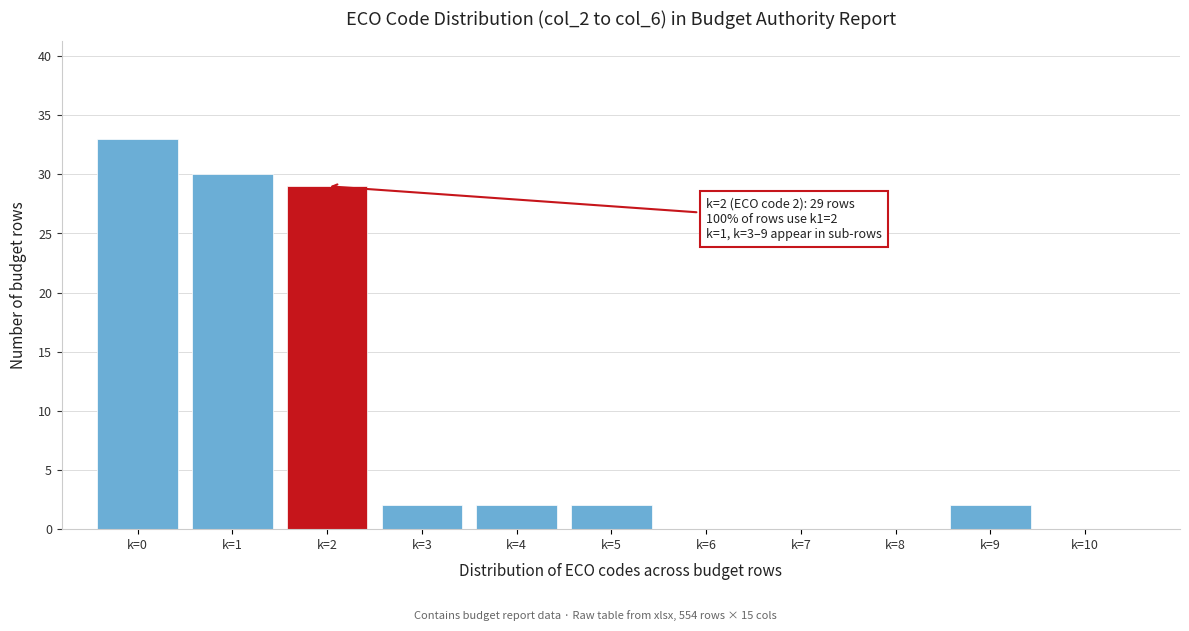

Which range on the x-axis has the tallest bar?

-0.5 to 0.5